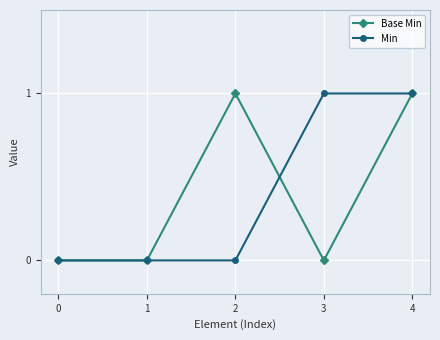

True or false: Base Min and Min cross at least once.

True